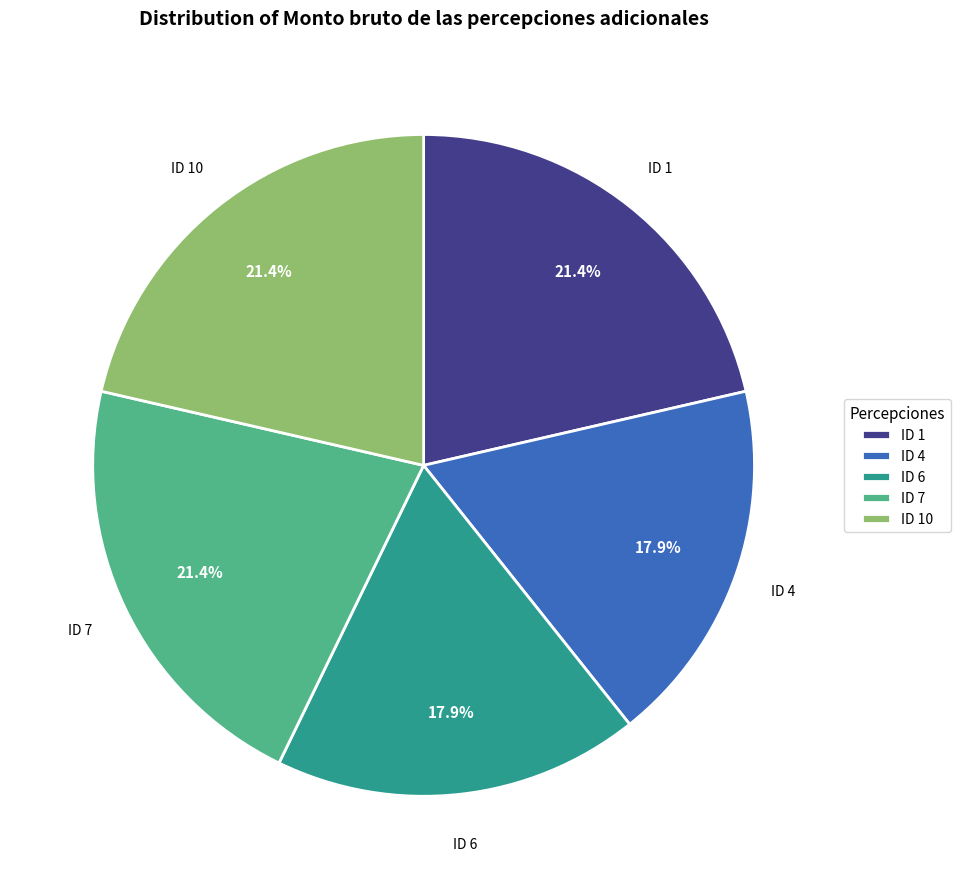

Is it true that ID 1 is 21% of the pie?

True